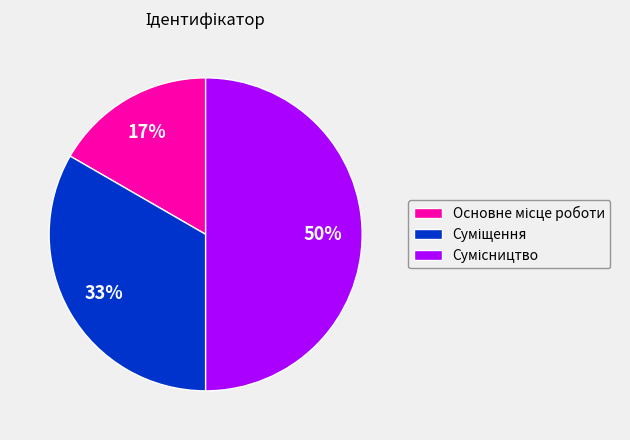

To the nearest percent, what is the difference between the largest and smallest slice percentages?

33%